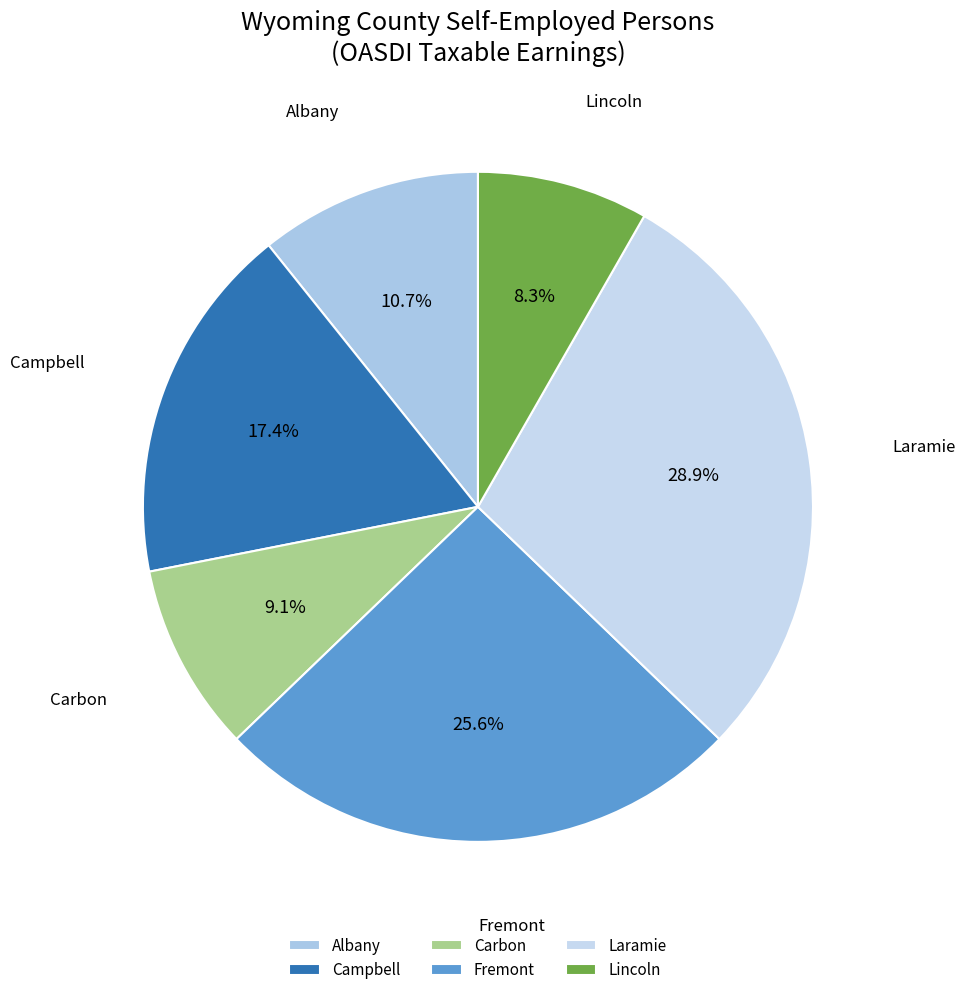

The Carbon slice represents 1% of the pie. True or false?

False